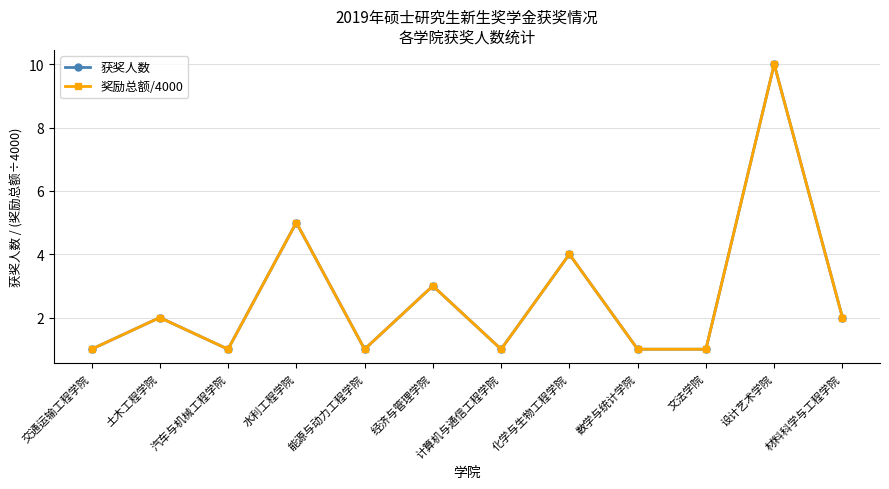

Is this an area chart (filled region under the line)?

No